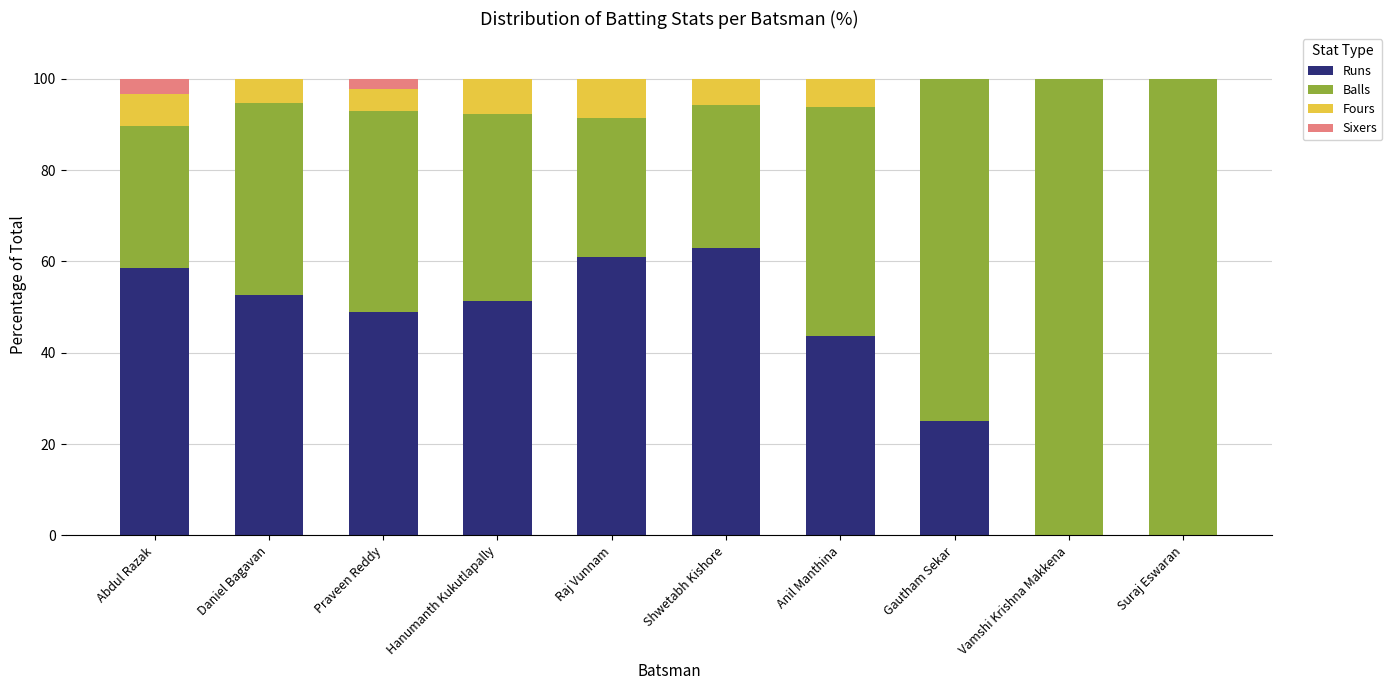

Are the bars grouped side by side (vs. stacked)?

No